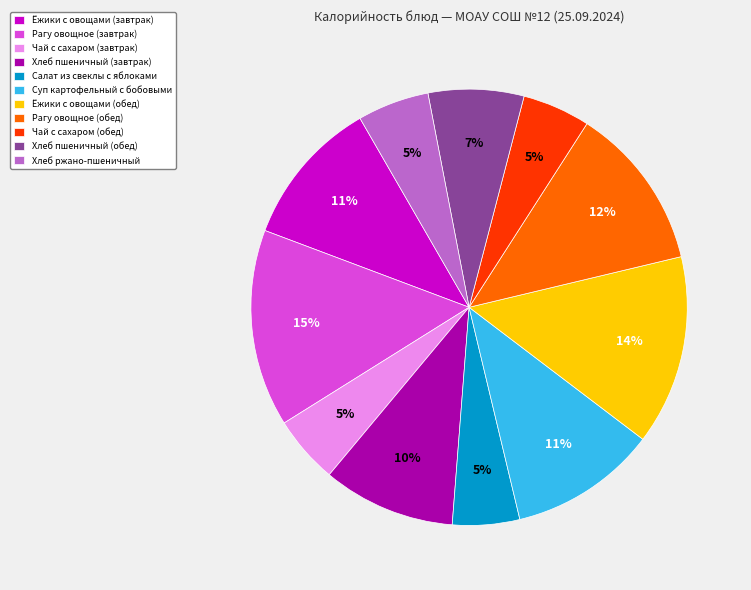

Is there a majority slice in this chart?

No